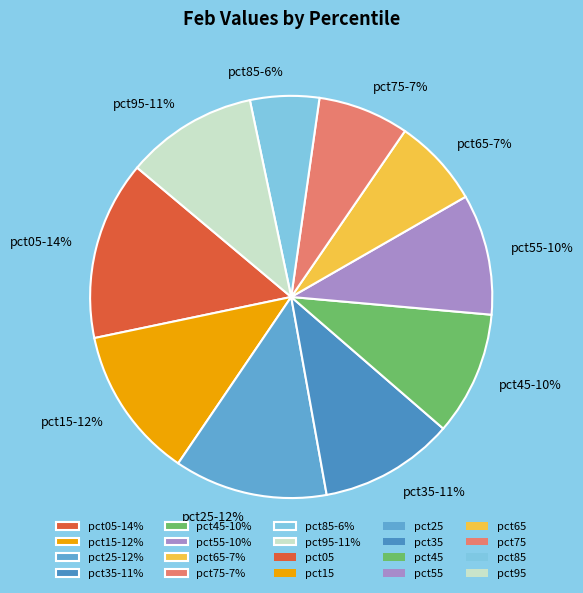

Between pct65 and pct95, which is larger?

pct95